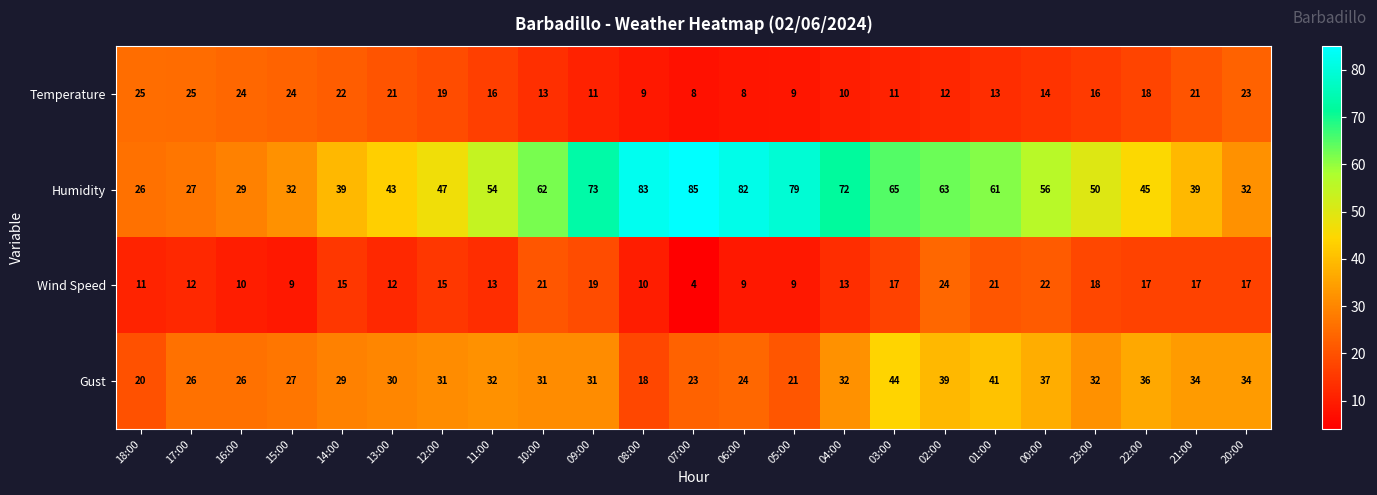

How many data points in Wind Speed are less than 15?

11